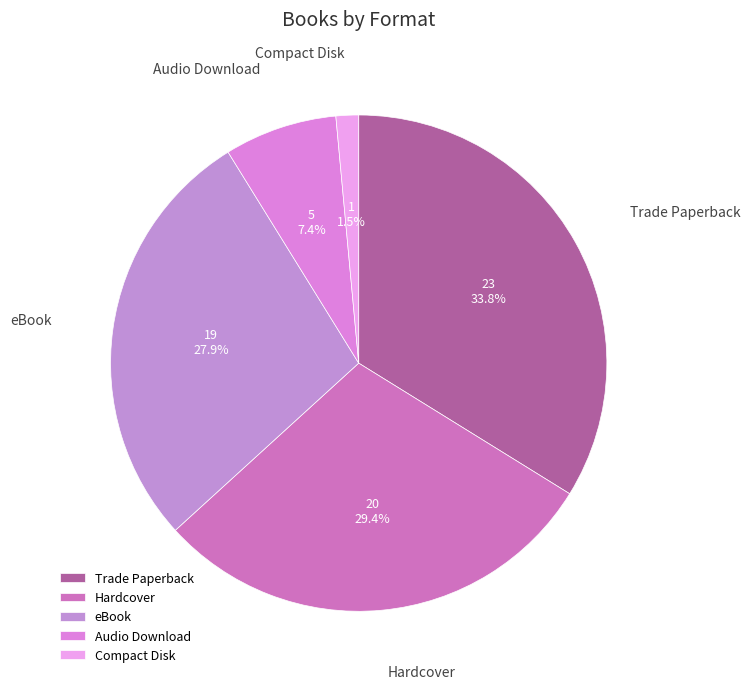

How much of the chart is everything except Trade Paperback?

66.2%